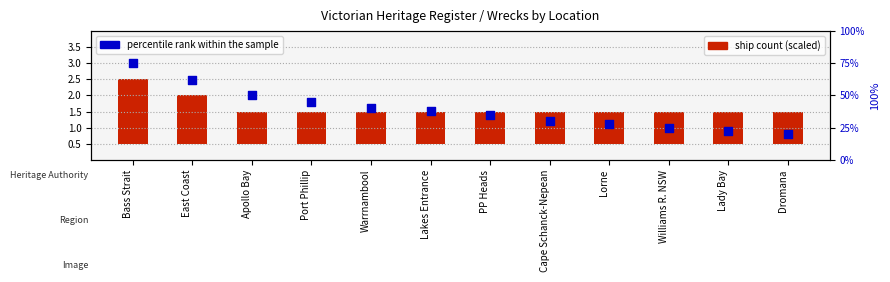

Which series reaches the maximum Y coordinate?

percentile rank within the sample